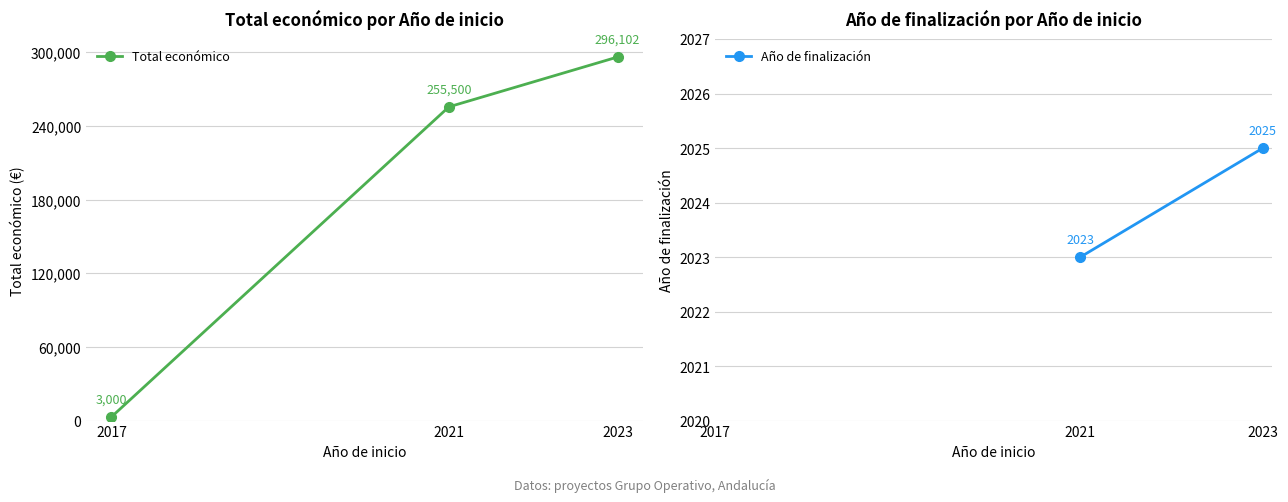

Which label corresponds to the largest value in the chart?

2023